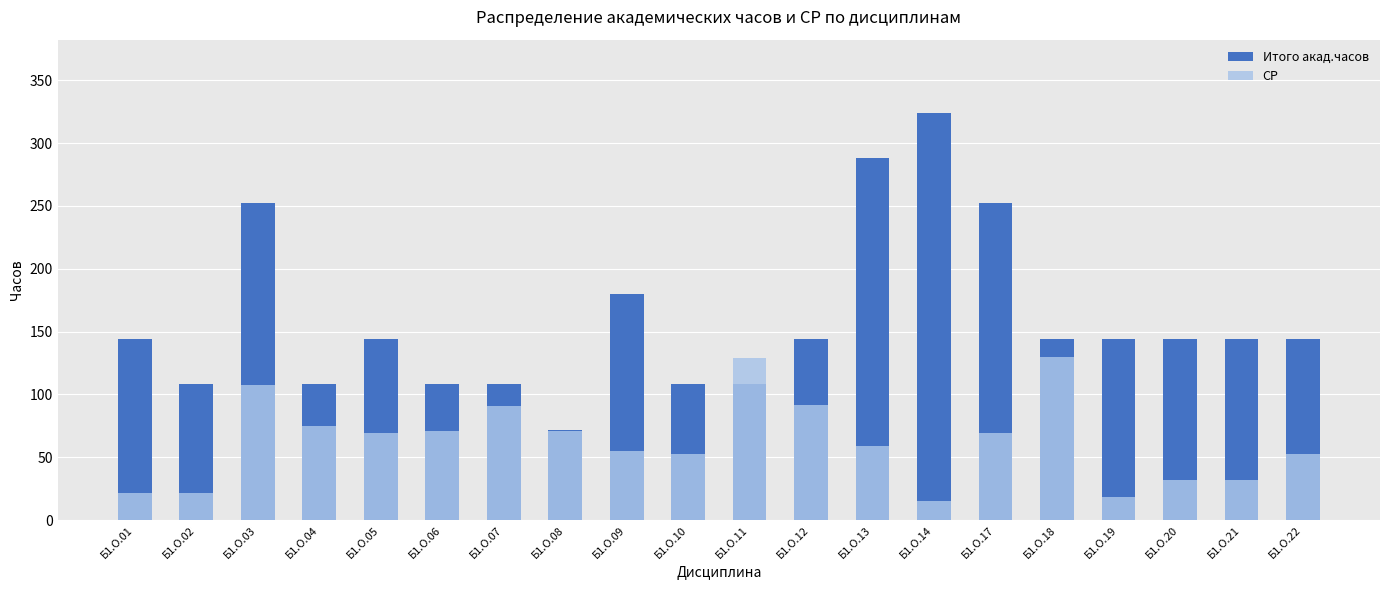

What is the total value across all series at Б1.О.03?

359.8